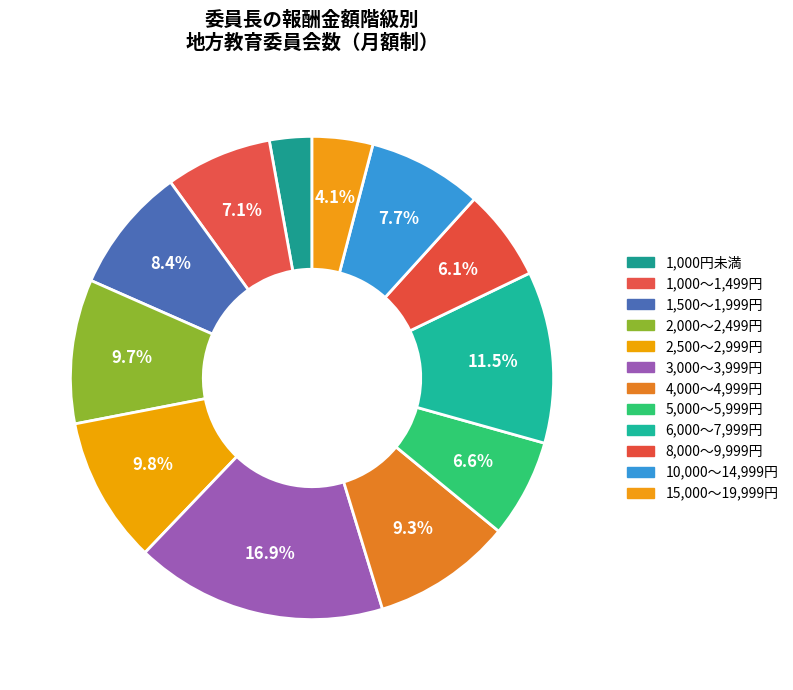

How many slices are in this pie chart?

12